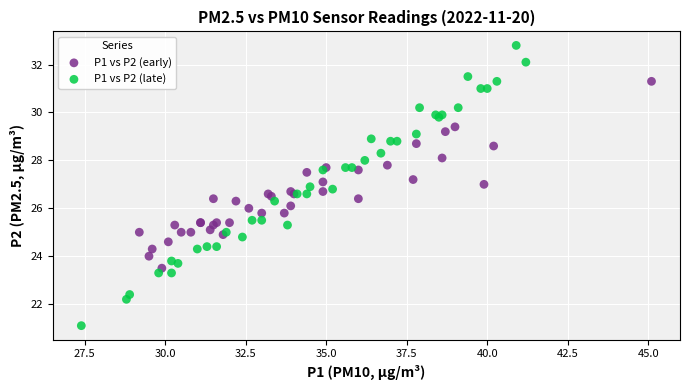

Which series has the largest Y range (max minus min)?

P1 vs P2 (late)